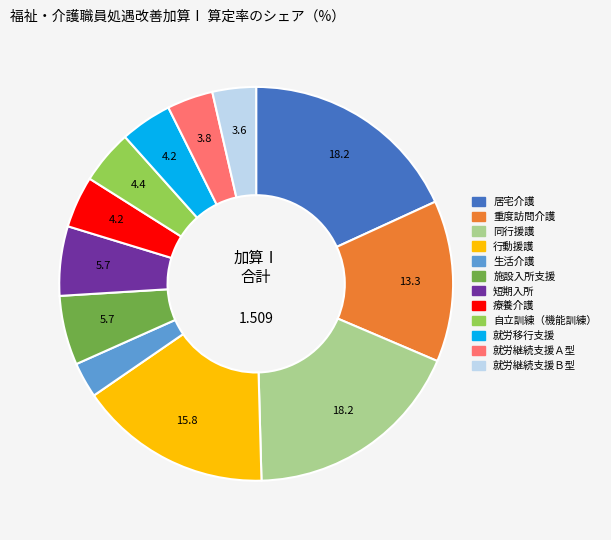

Which slice is the smallest?

生活介護